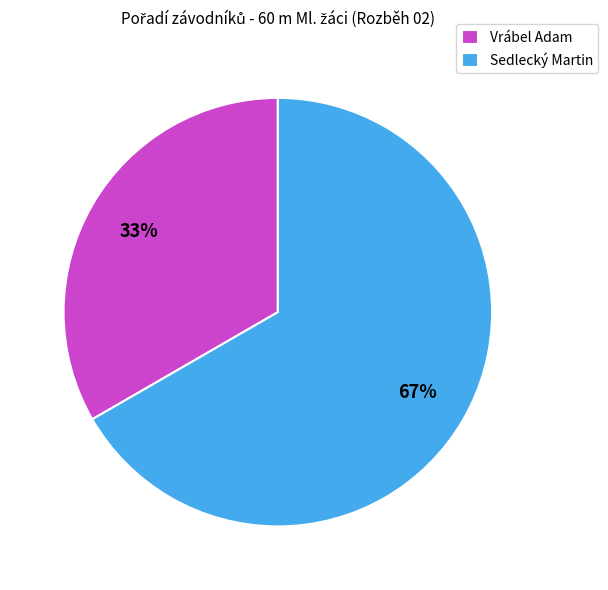

Which category has the smallest portion of the pie?

Vrábel Adam